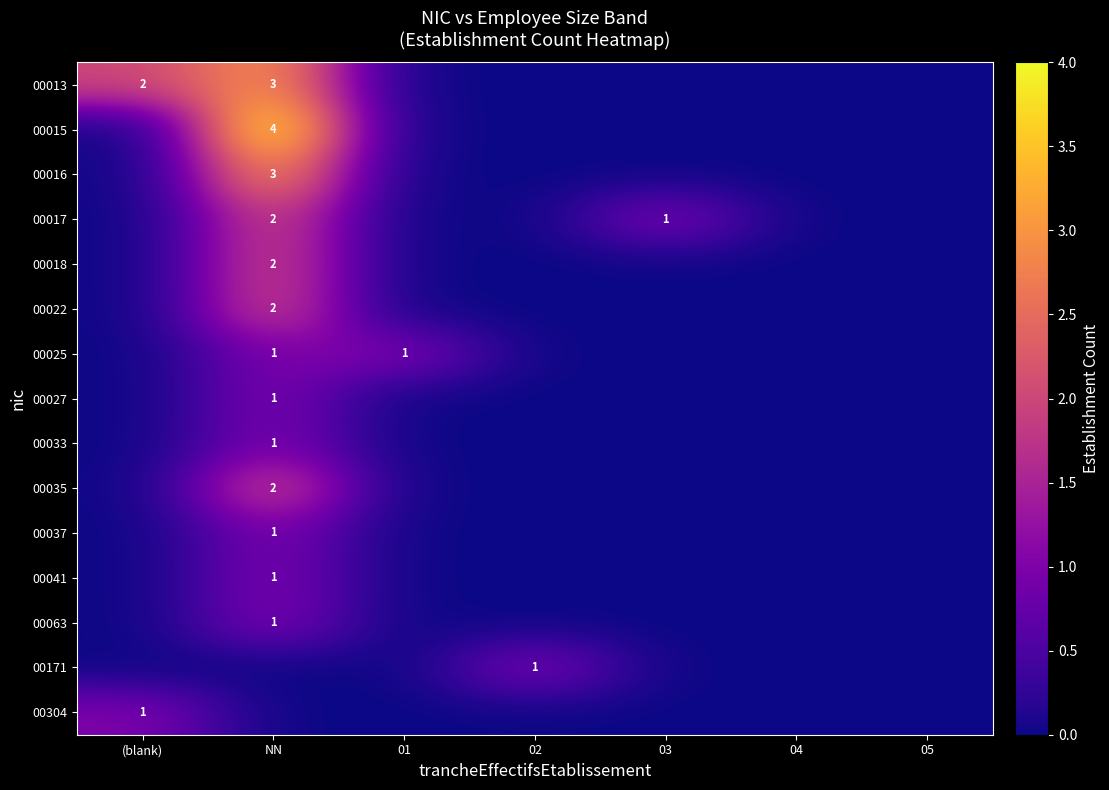

The 00037 series shows 0 at 04. True or false?

True